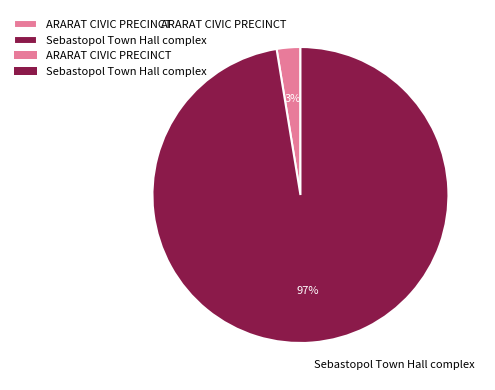

How many slices are in this pie chart?

2